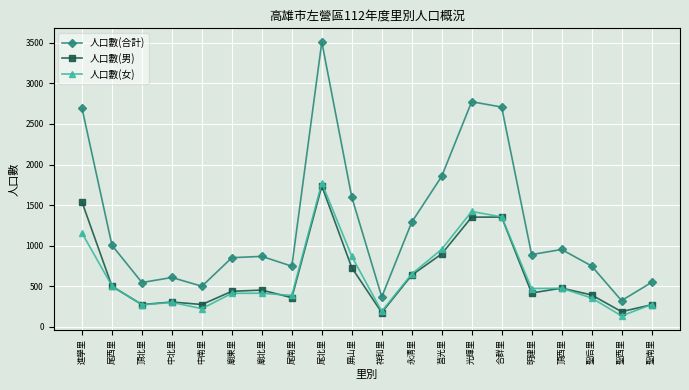

True or false: 人口數(男) and 人口數(合計) cross at least once.

False